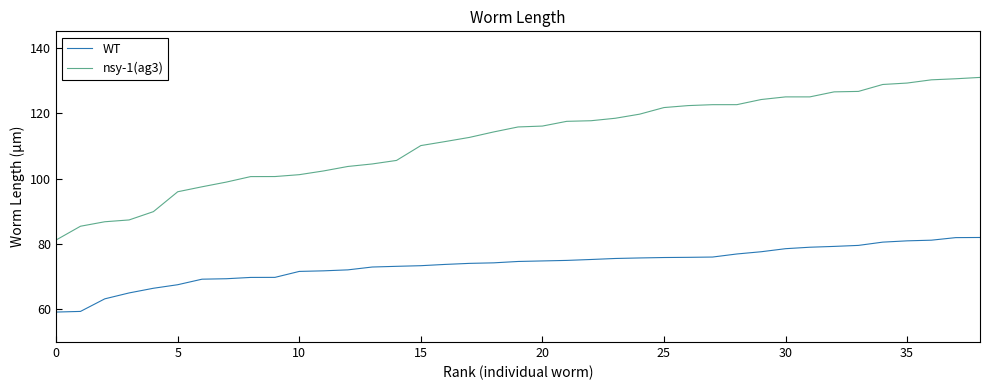

What is the difference between the maximum and minimum values in the WT series?

22.8